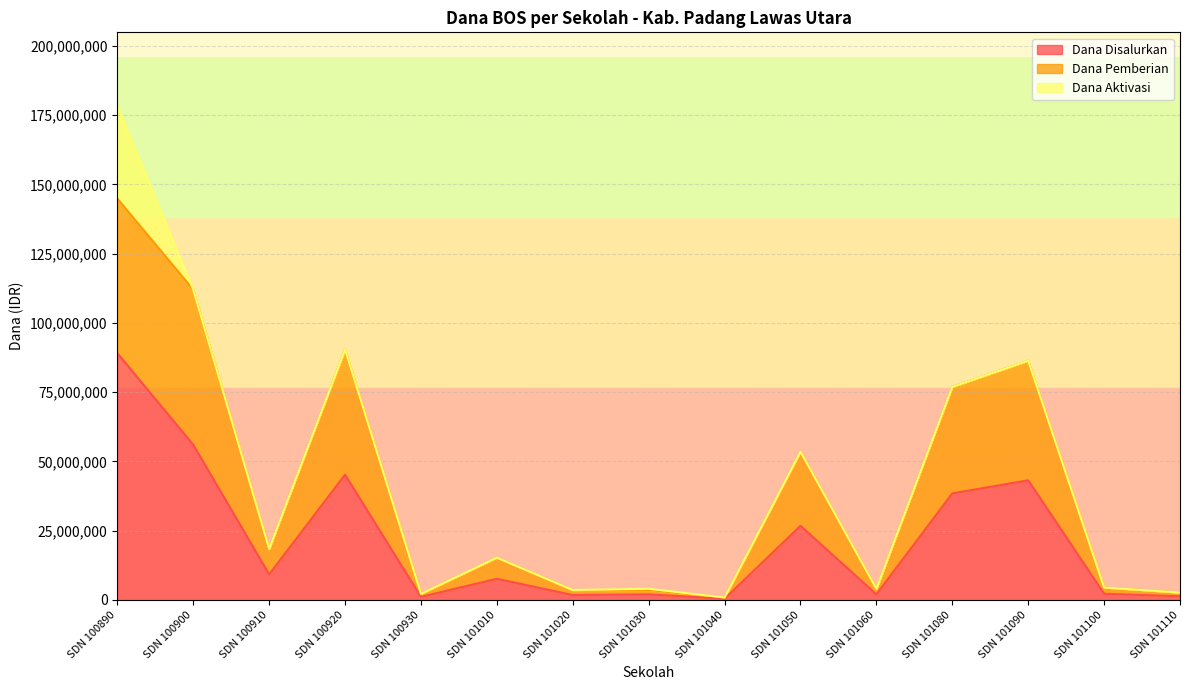

What are all the series names shown in the legend?

Dana Disalurkan, Dana Pemberian, Dana Aktivasi